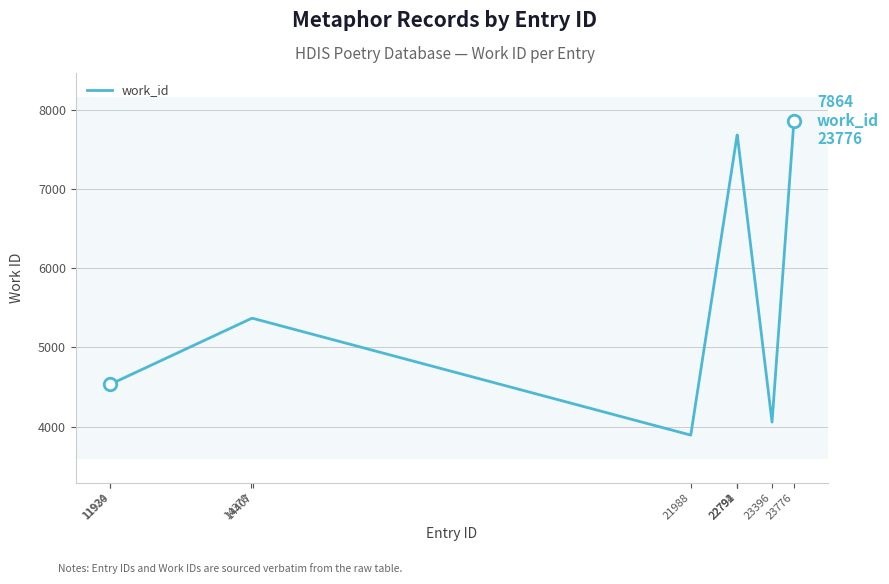

How many values are below 5366?

4